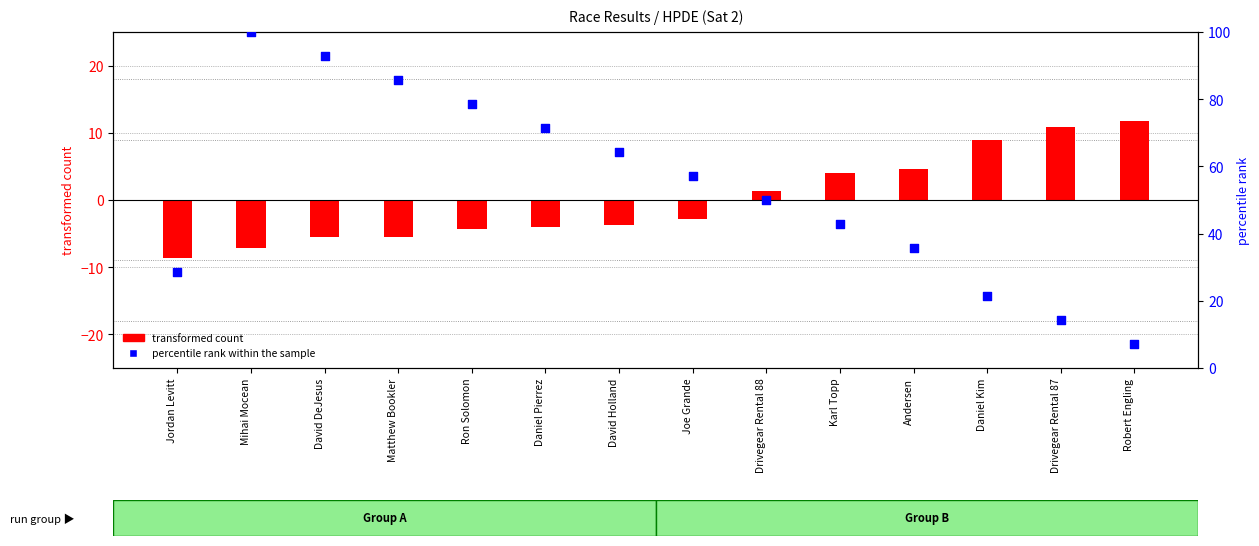

Which series contains the lowest Y value?

transformed count